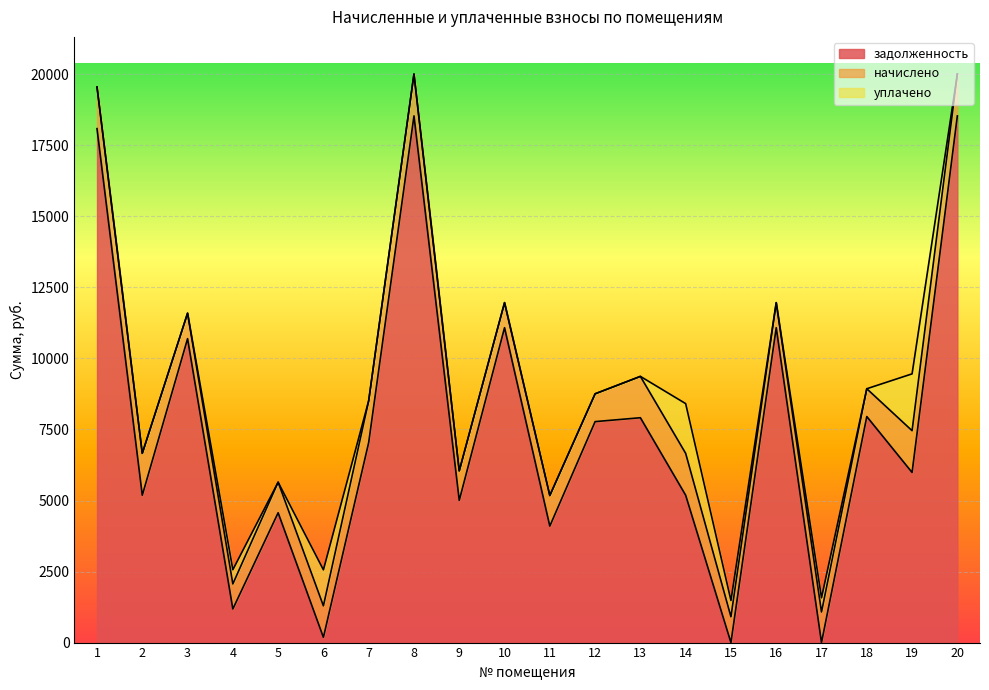

How many times do задолженность and начислено cross each other?

6